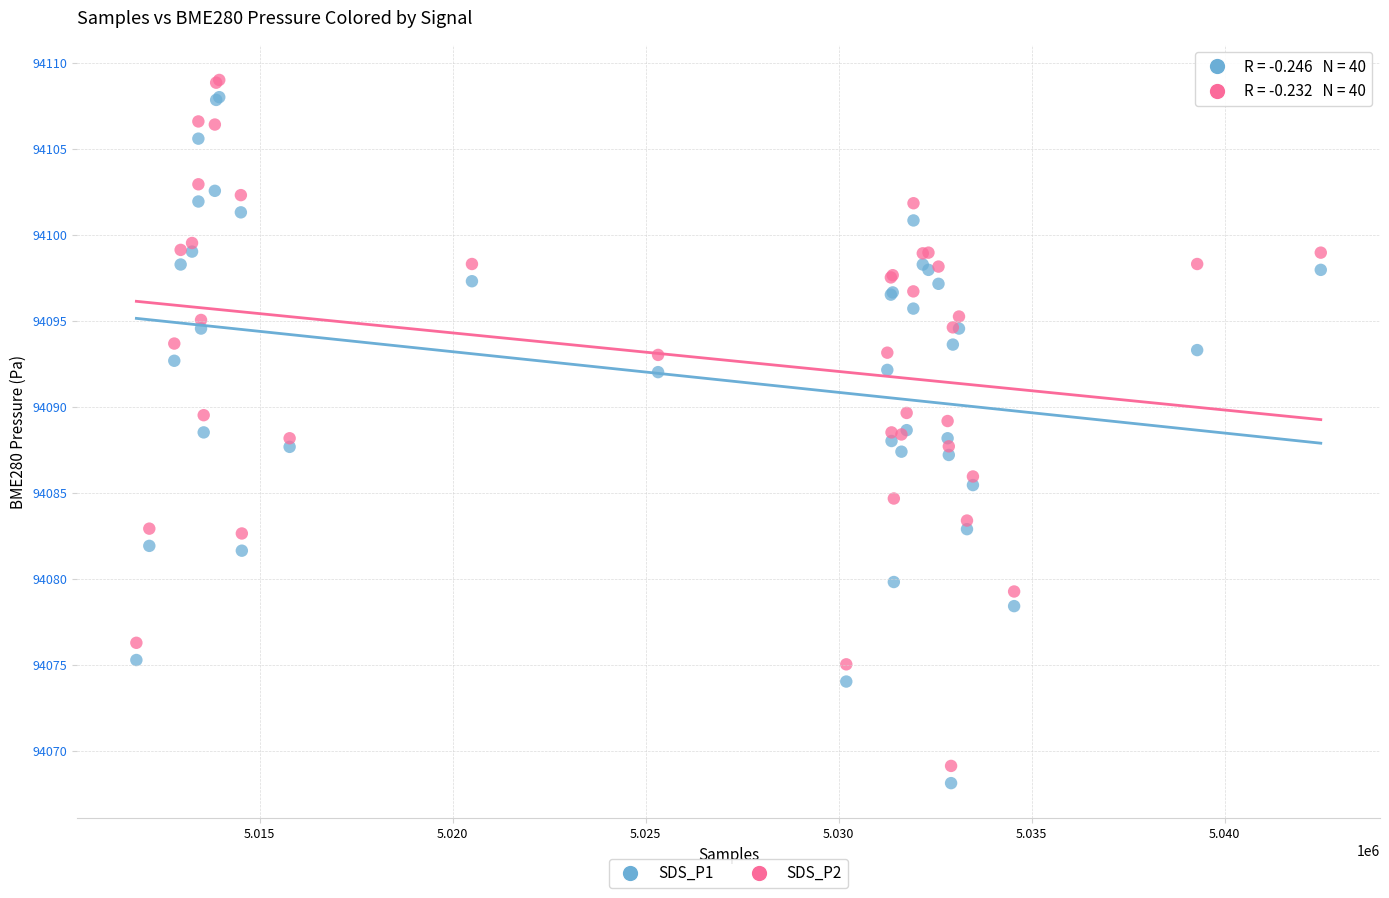

What is the X range (max minus min) for the scatter plot?

30682.0